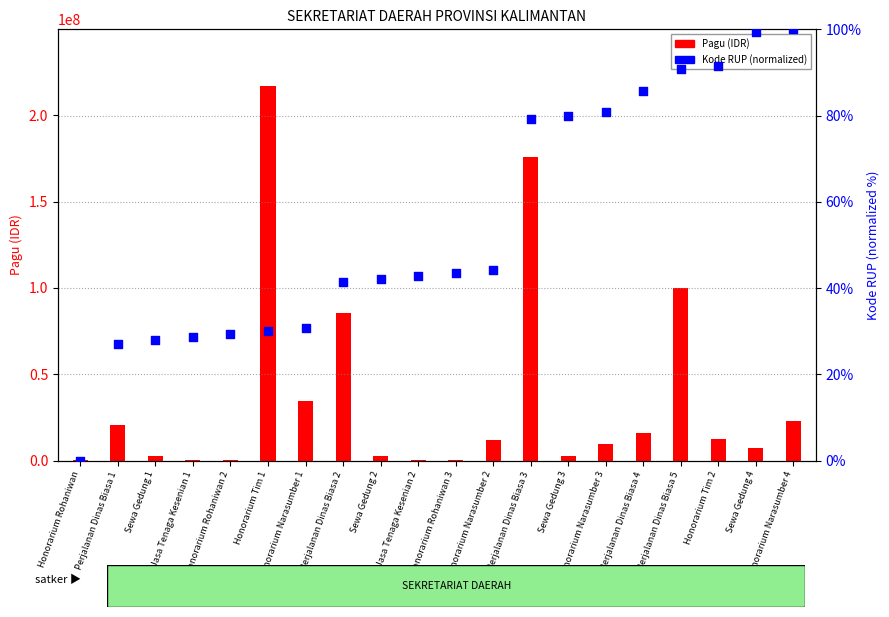

At which category is the sum across all series the highest?

Honorarium Tim 1